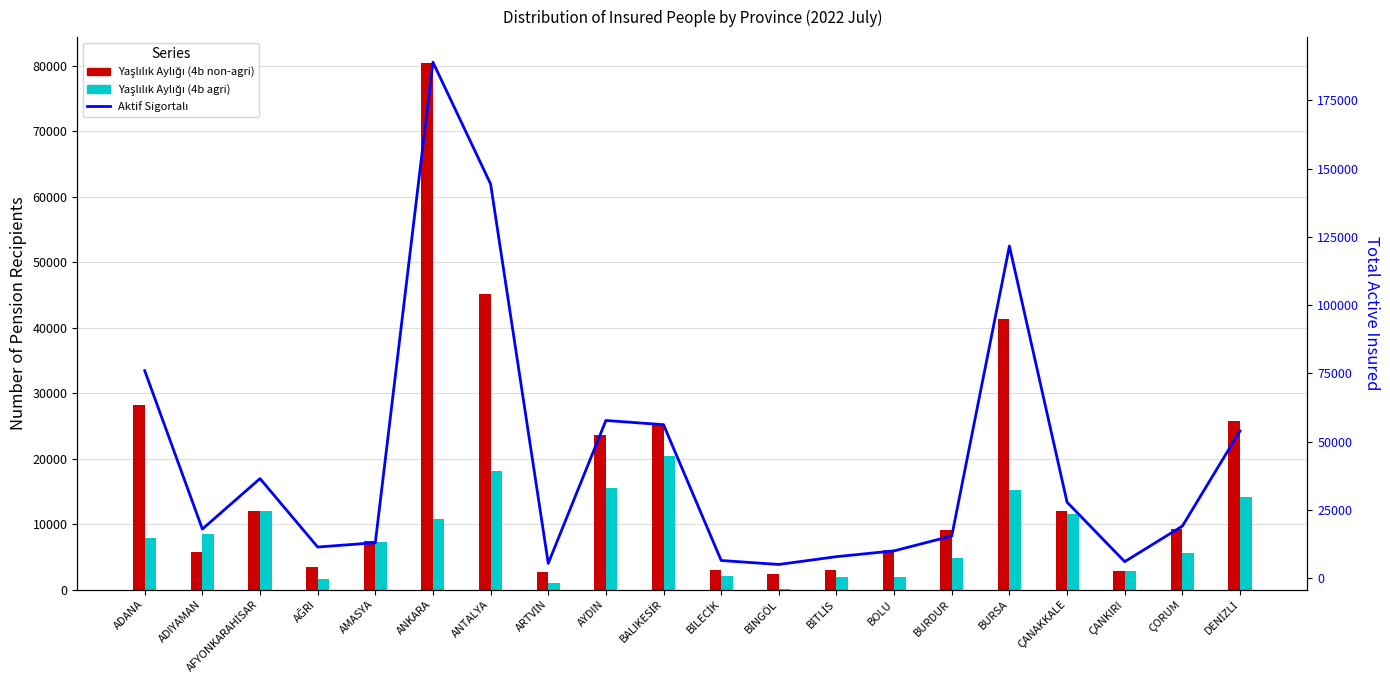

At which label does Aktif Sigortalı first exceed 19052?

ADANA